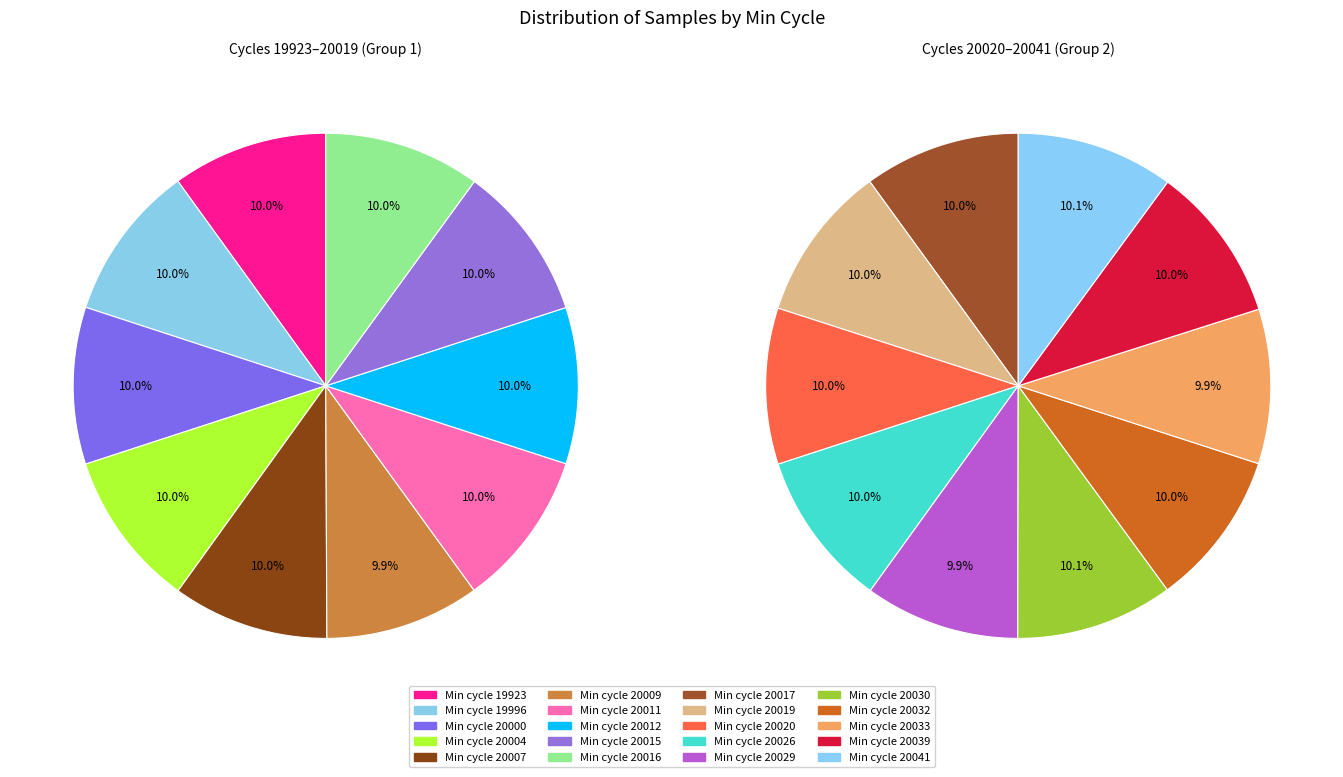

What is the largest slice in the pie chart?

20030